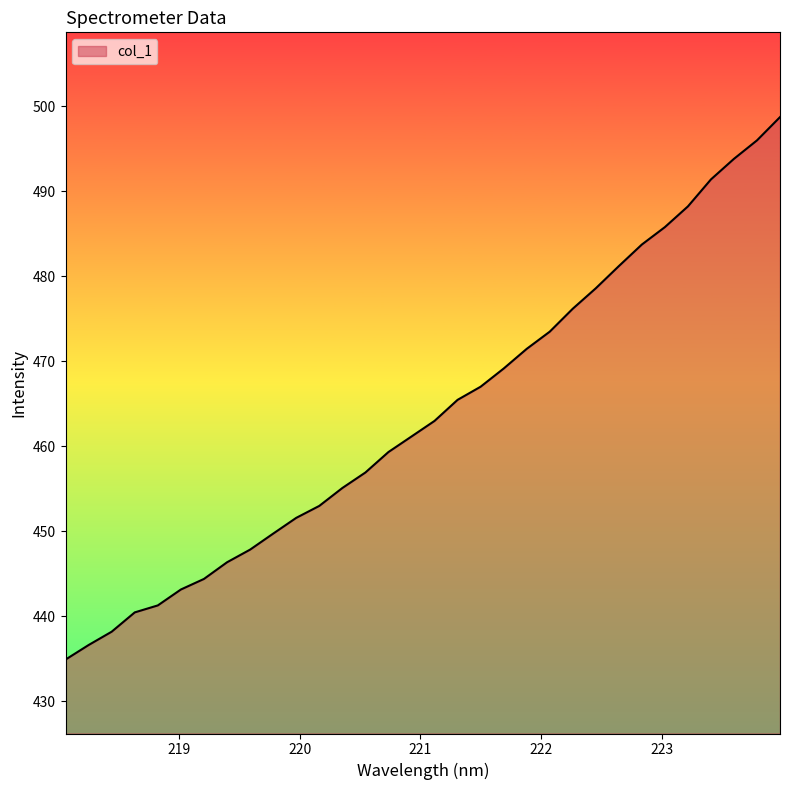

What is the minimum value shown in the chart?

434.9